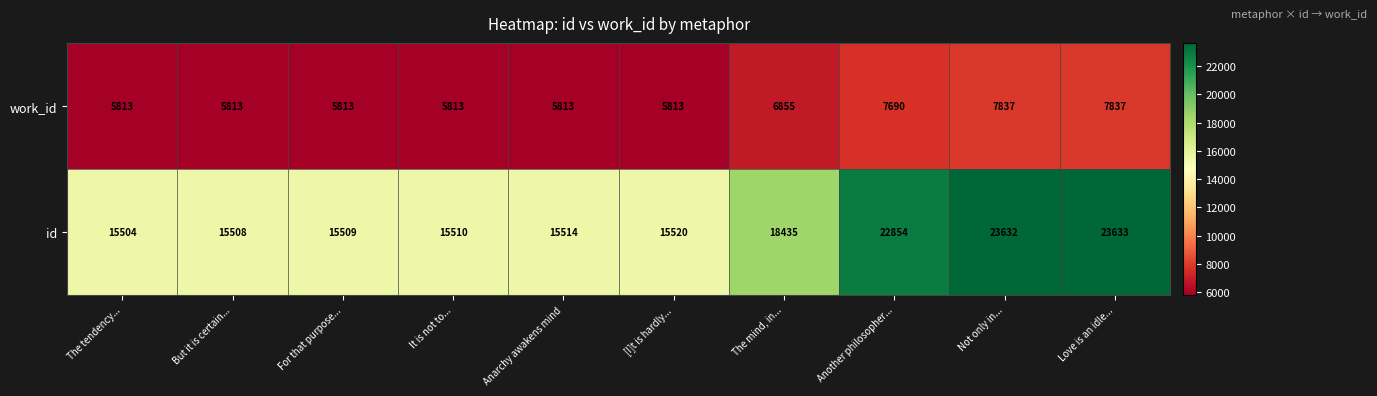

What is the difference between the id values at The tendency... and For that purpose...?

5